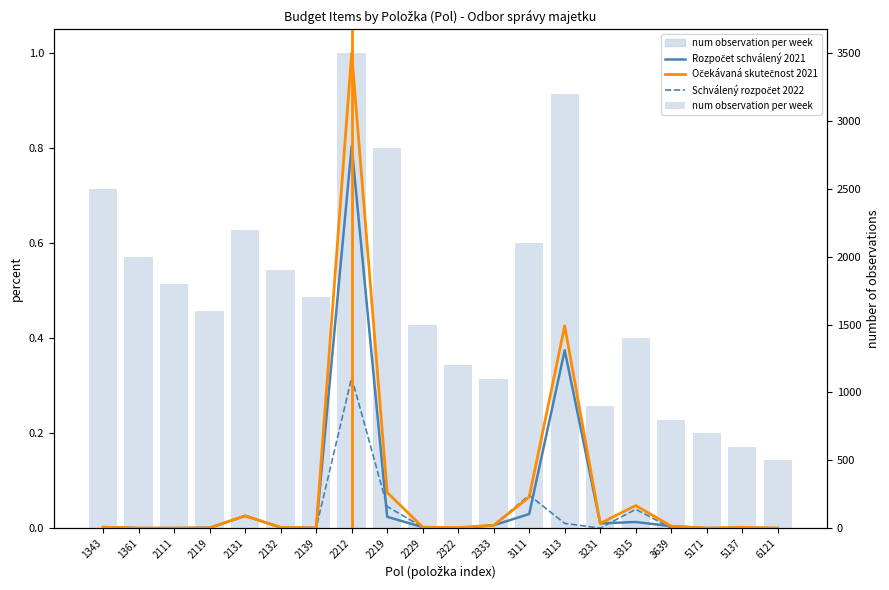

Between 2119 and 6121, which series saw the biggest shift?

num observation per week